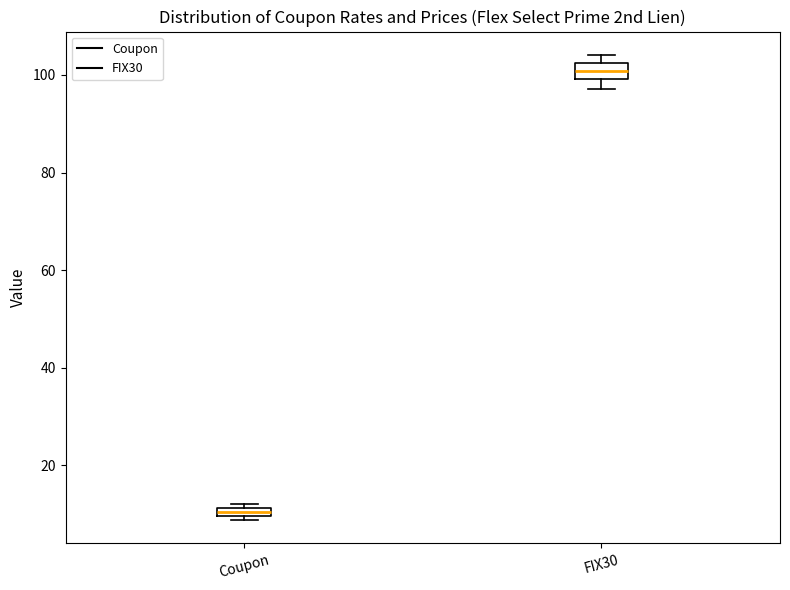

Which box has the lowest median line?

Coupon